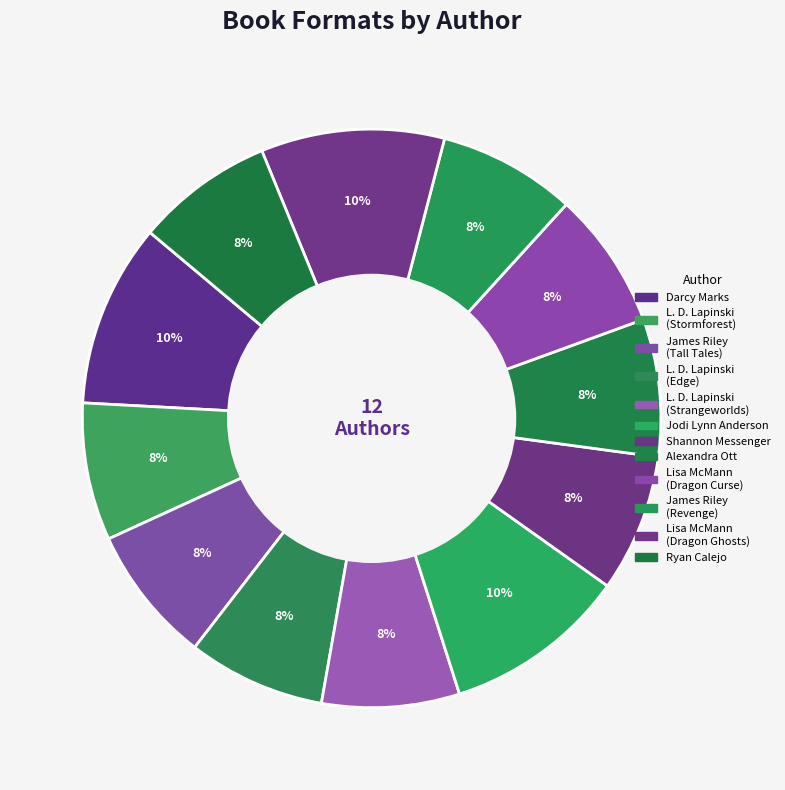

Count the number of slices in the pie.

12